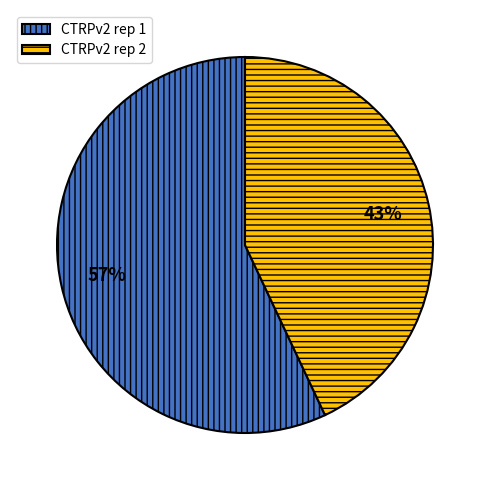

The CTRPv2 rep 2 slice represents 30% of the pie. True or false?

False